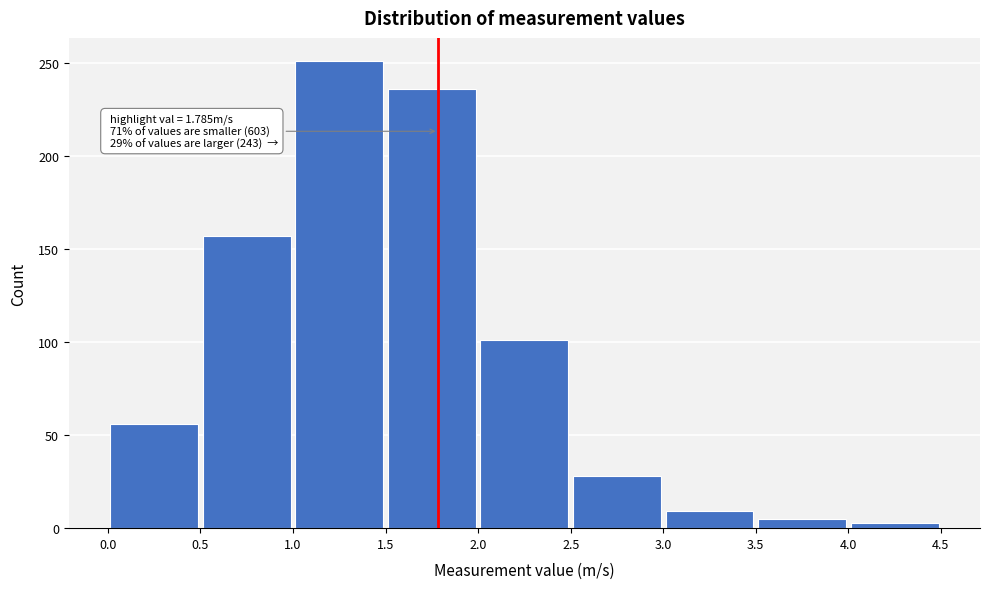

Over which range of the x-axis is the bar tallest?

1.0 to 1.5